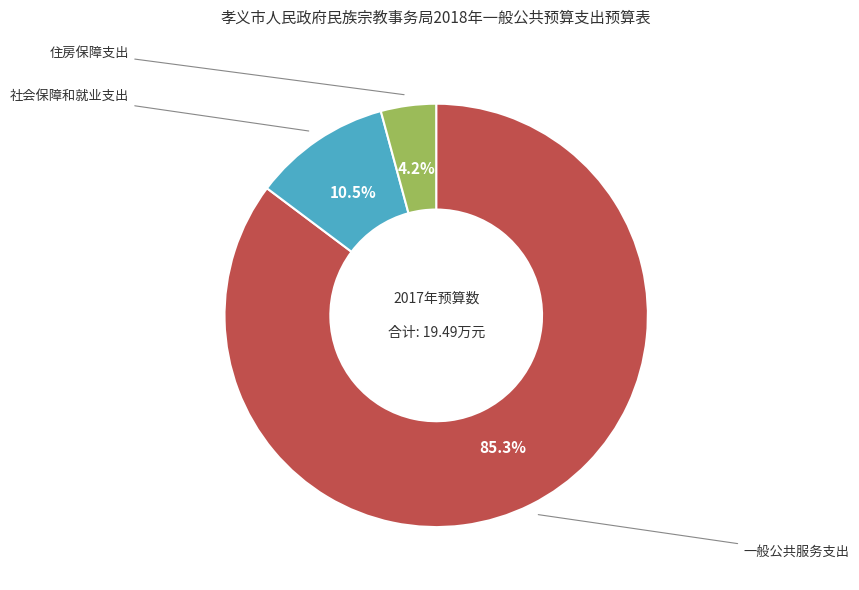

Count the number of slices in the pie.

3